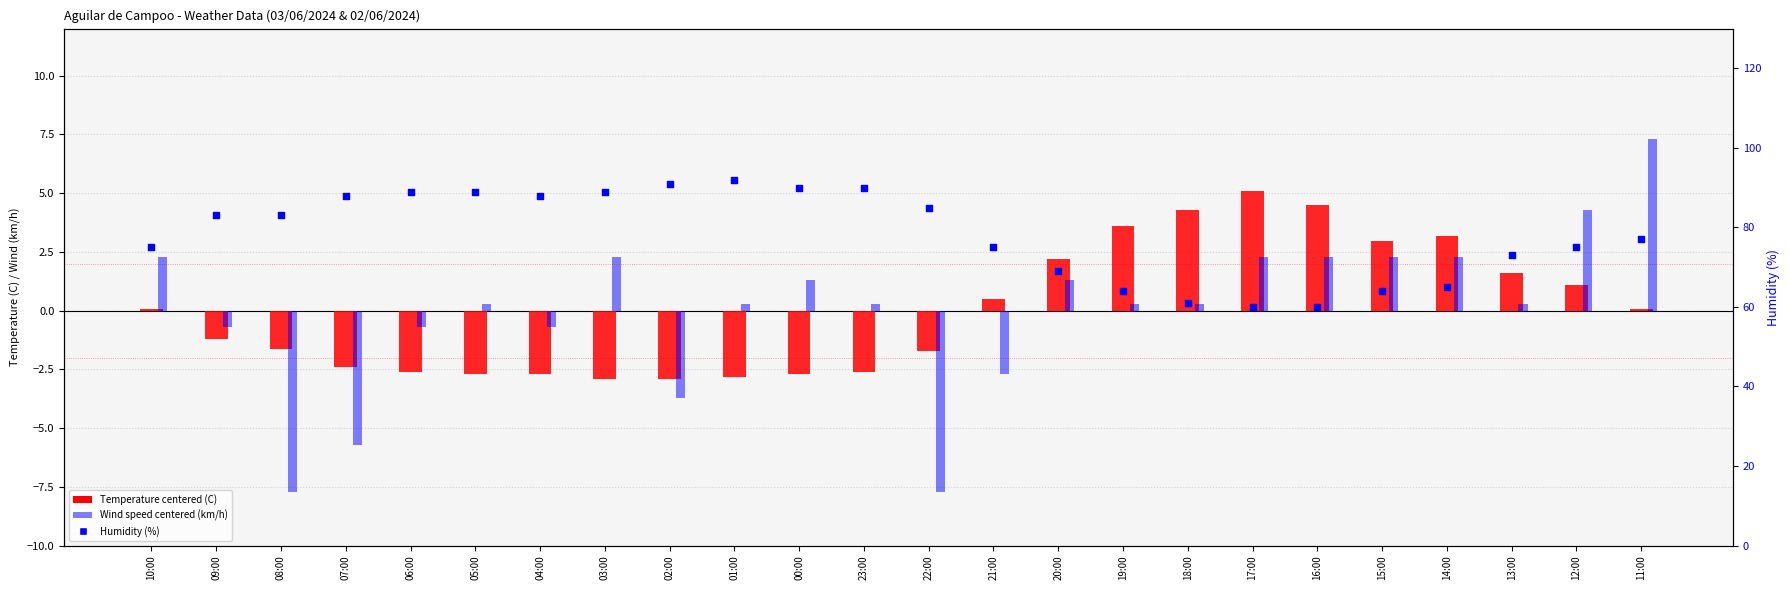

At which category is the sum across all series the highest?

01:00